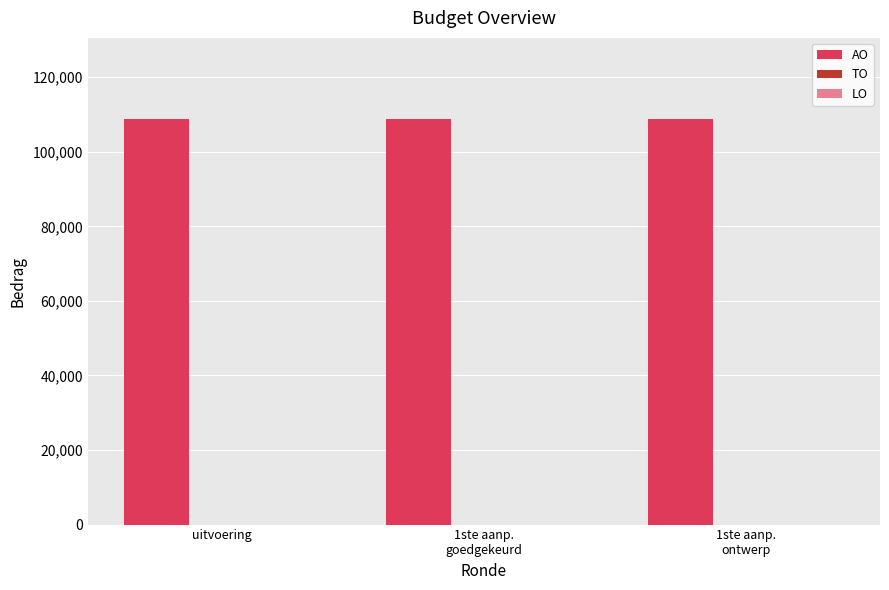

What is the value of the 1st bar from the left?

108696